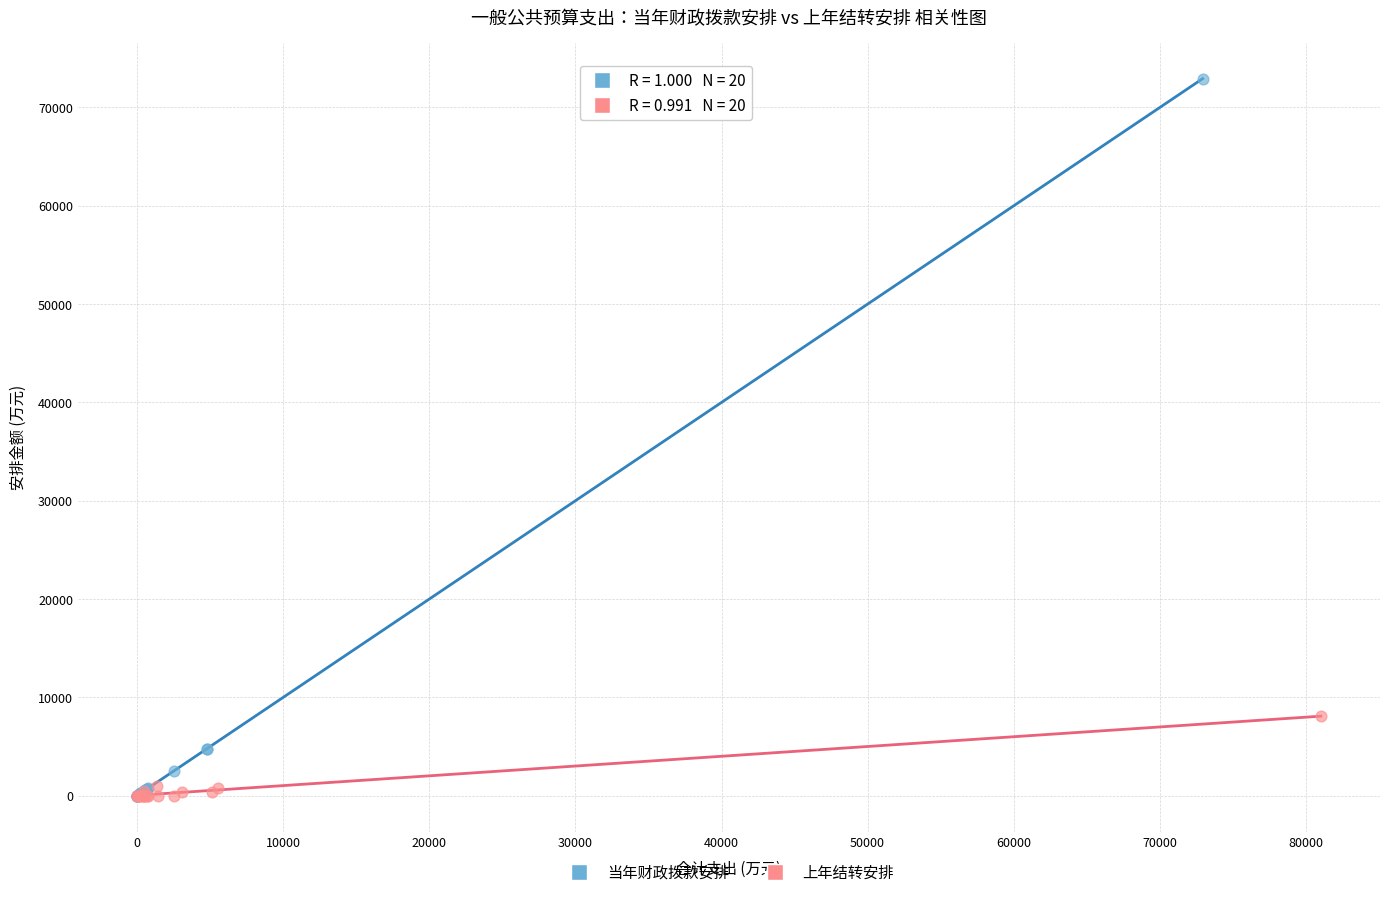

Which series has the widest spread of Y values?

当年财政拨款安排